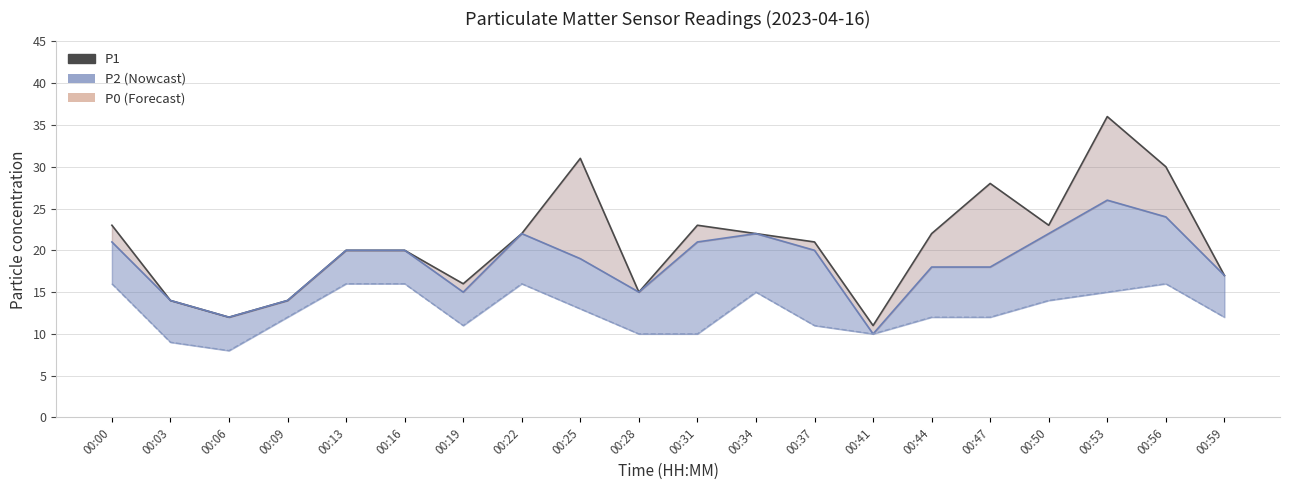

What is the approximate value of P0 at 00:34?

15